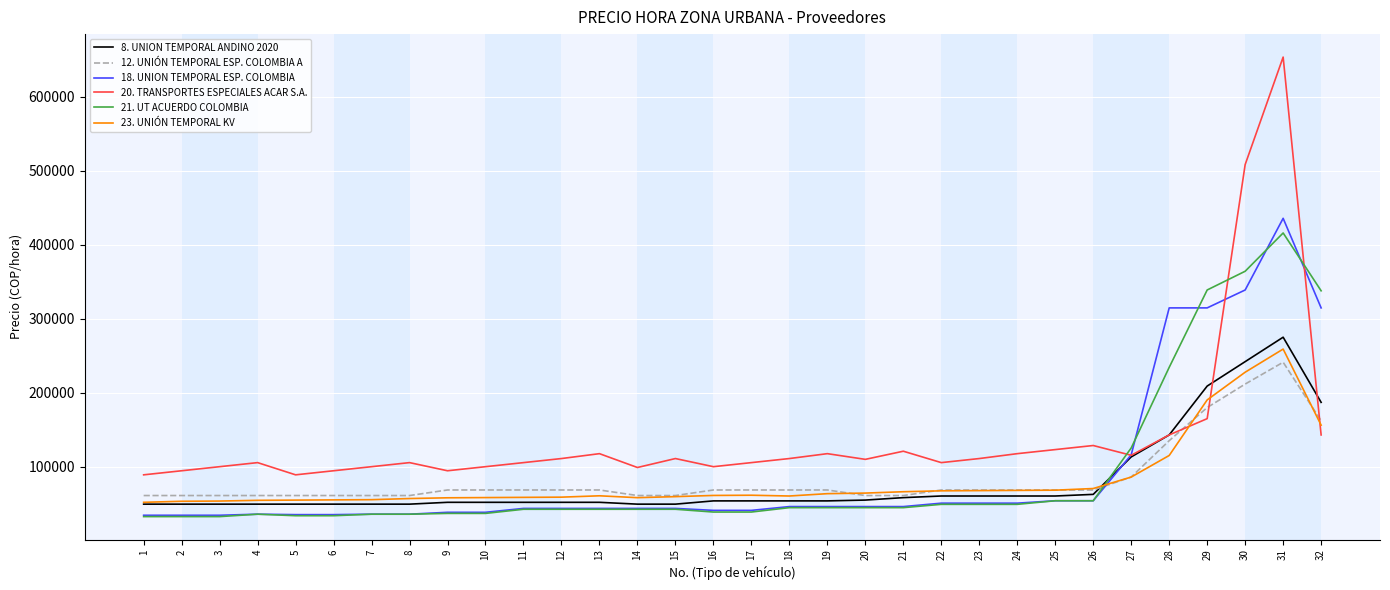

What is the highest value of the 21. UT ACUERDO COLOMBIA series?

416064.6